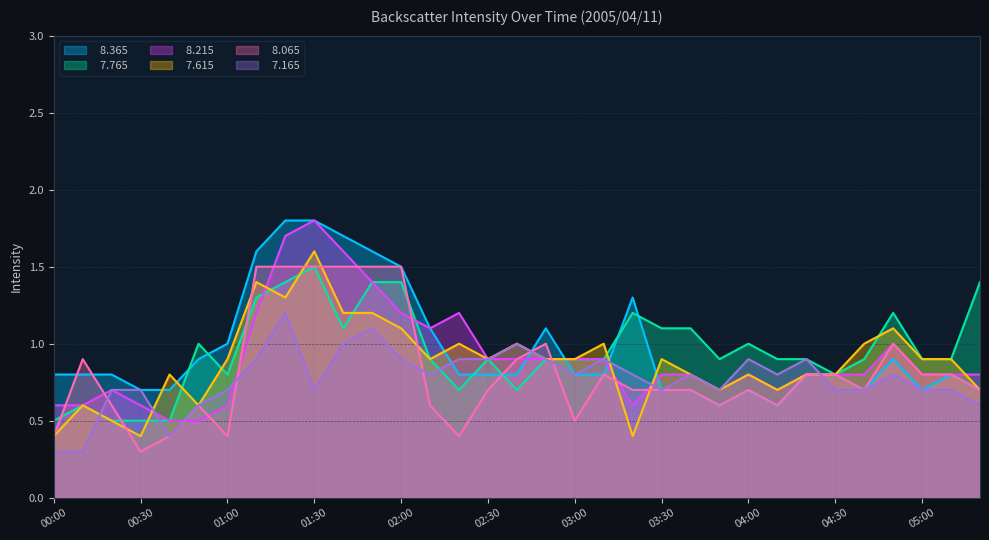

How many interior local peaks does the   7.765 series have?

7